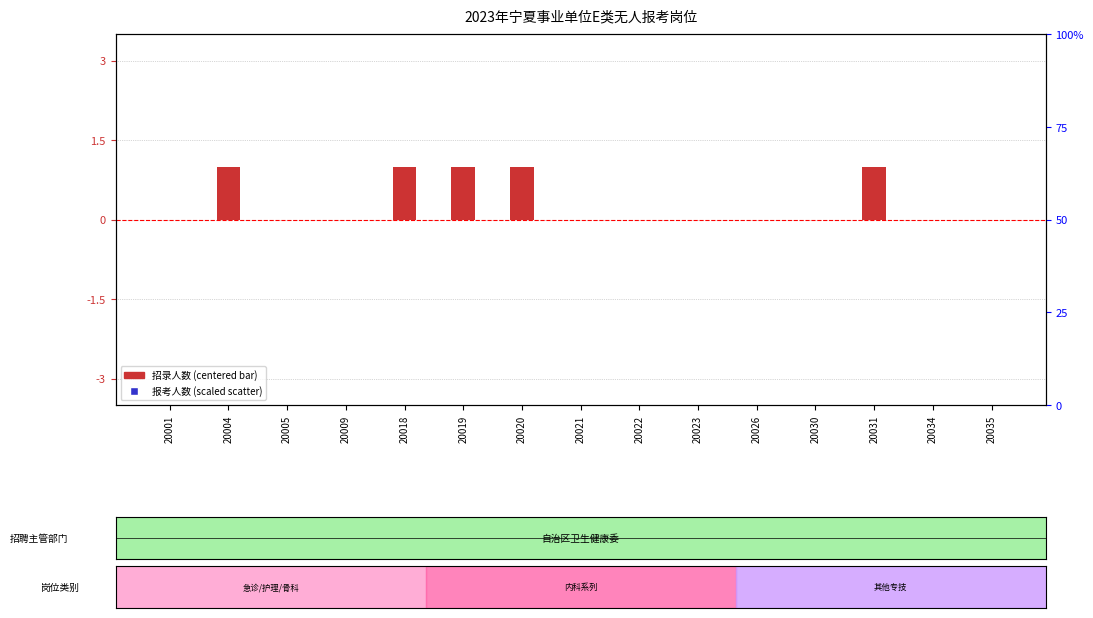

Which series reaches the minimum Y coordinate?

报考人数(scaled)